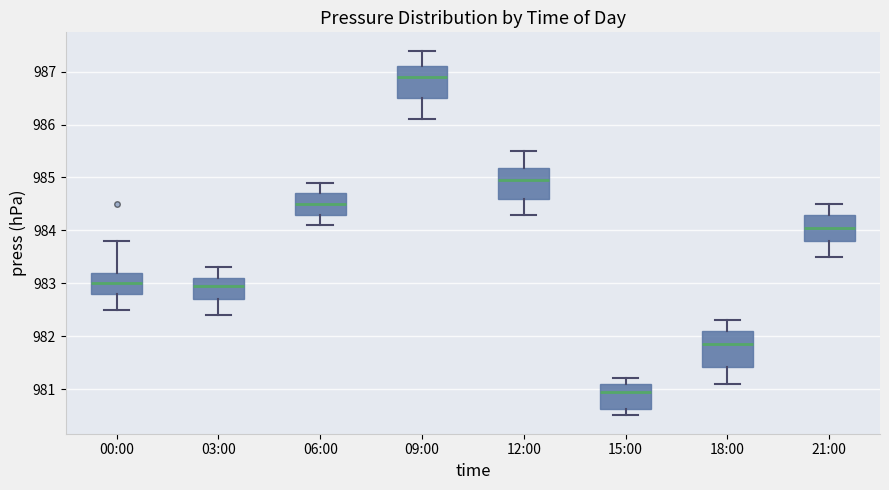

Reading left to right, read every box against the y-axis: the position of its median line, the range the box covers, and the ends of its whiskers. The values are not printed on the chart, so give them approximately, as read against the axis.

00:00: median 983.0, box 982.8 to 983.2, whiskers 982.5 to 983.8
03:00: median 983.0, box 982.7 to 983.1, whiskers 982.4 to 983.3
06:00: median 984.5, box 984.3 to 984.7, whiskers 984.1 to 984.9
09:00: median 986.9, box 986.5 to 987.1, whiskers 986.1 to 987.4
12:00: median 985.0, box 984.6 to 985.2, whiskers 984.3 to 985.5
15:00: median 981.0, box 980.6 to 981.1, whiskers 980.5 to 981.2
18:00: median 981.9, box 981.4 to 982.1, whiskers 981.1 to 982.3
21:00: median 984.1, box 983.8 to 984.3, whiskers 983.5 to 984.5